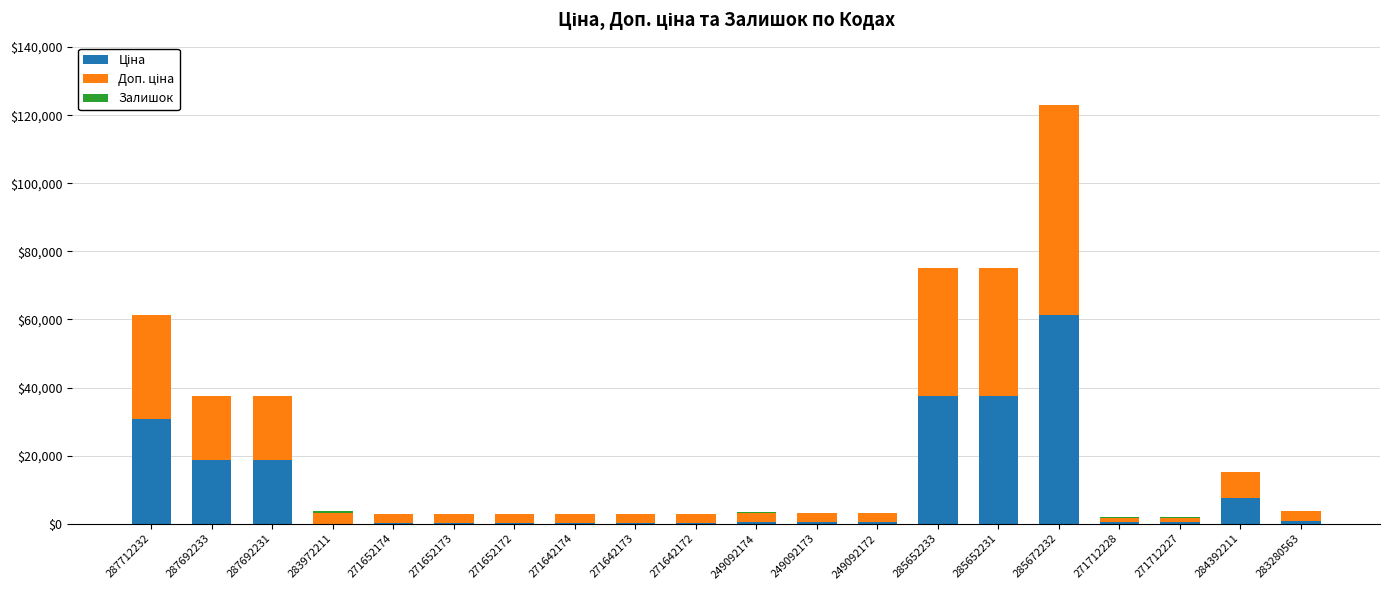

At which category is the sum across all series the highest?

285672232